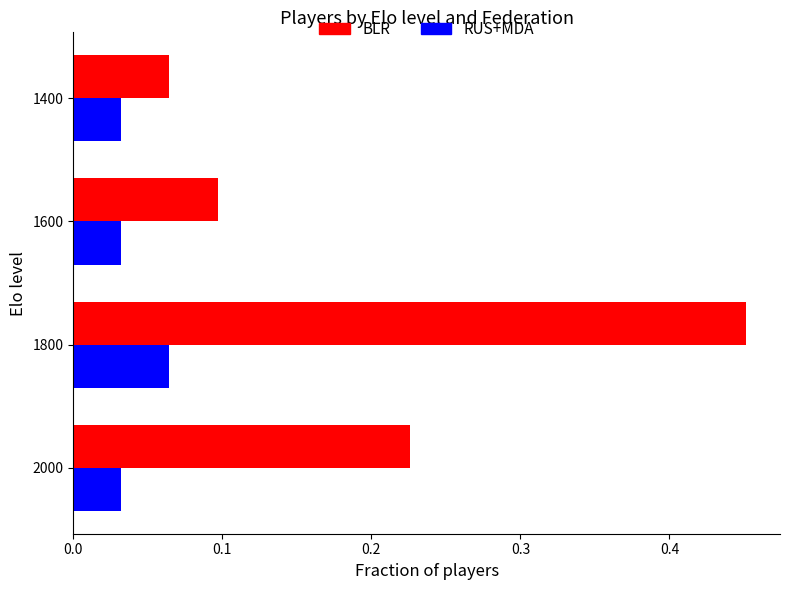

What are all the series names shown in the legend?

BLR, RUS+MDA